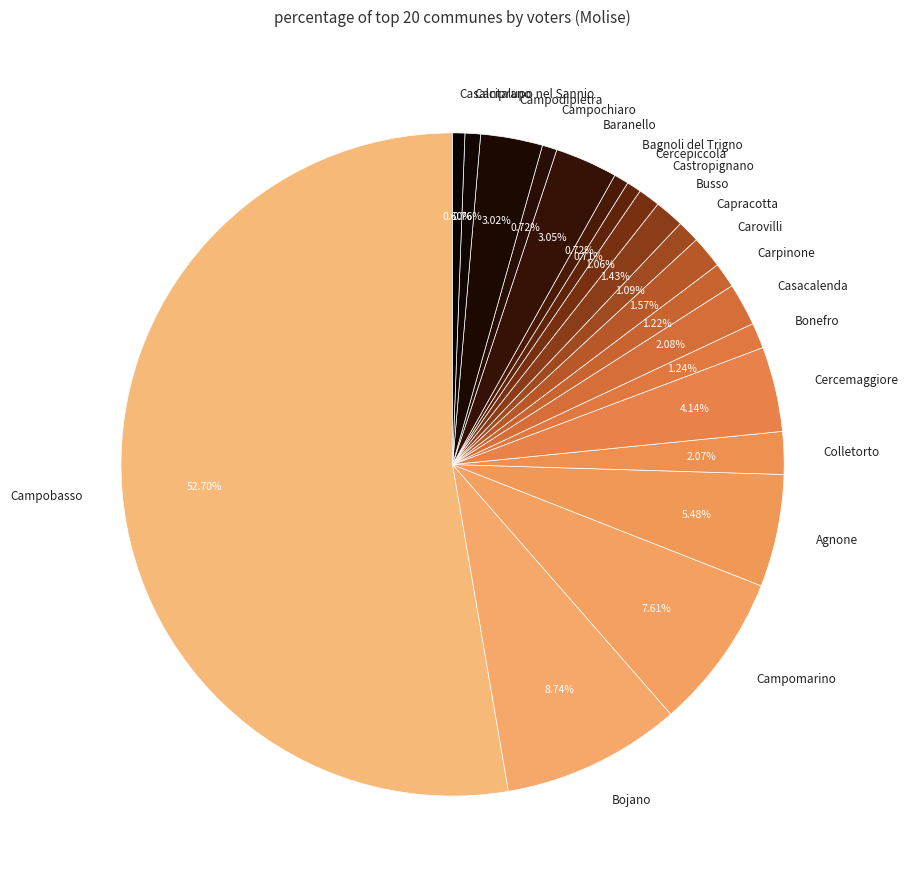

Approximately how many times larger is the value at Baranello compared to Busso?

2.1